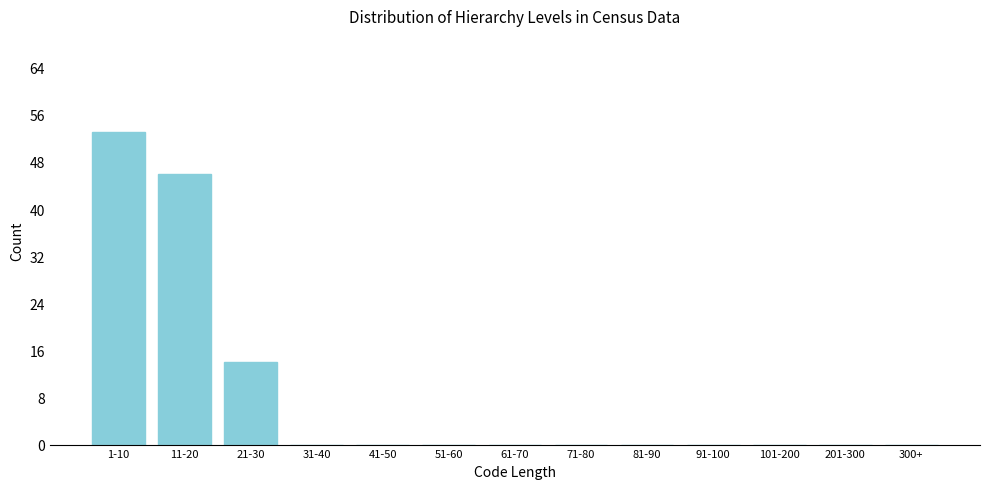

Reading left to right, list all the values displayed in this chart.

1-10=53	11-20=46	21-30=14	31-40=0	41-50=0	51-60=0	61-70=0	71-80=0	81-90=0	91-100=0	101-200=0	201-300=0	300+=0